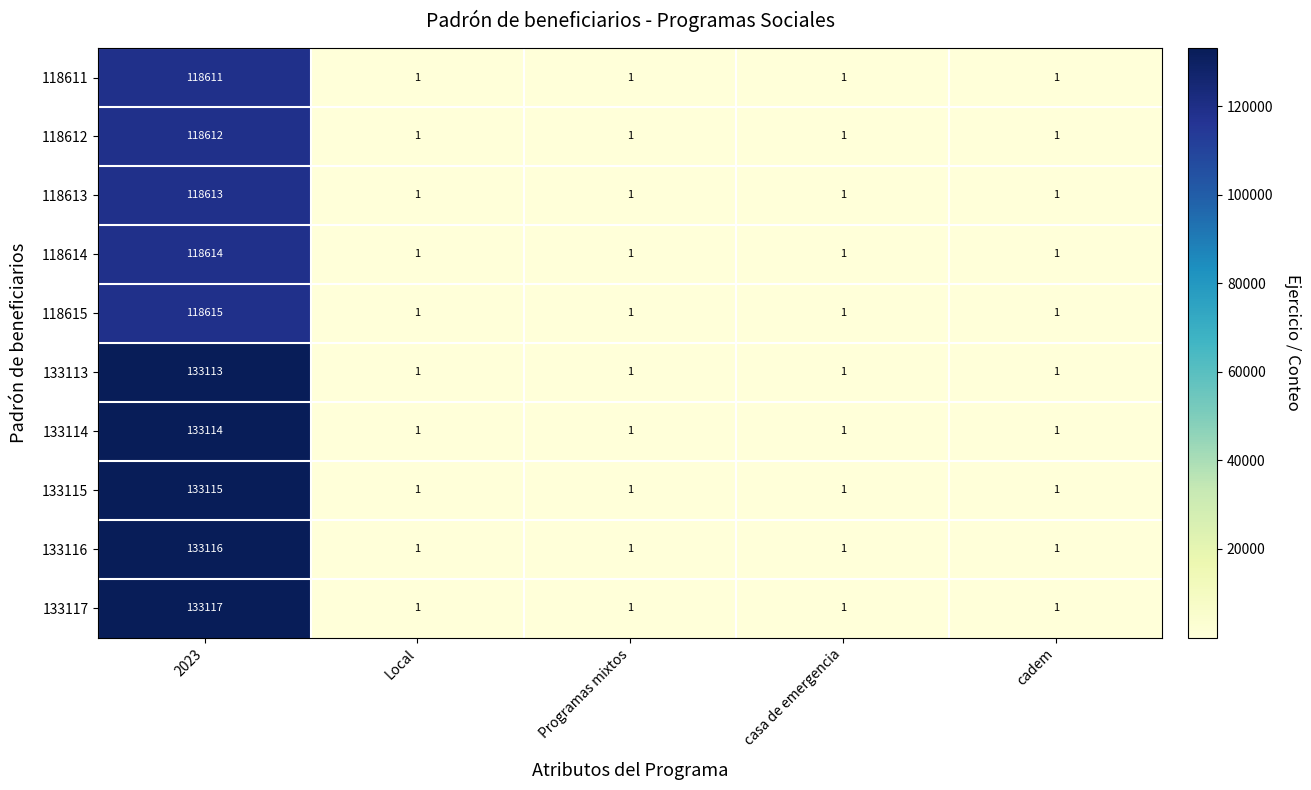

Count the number of data series in this chart.

10